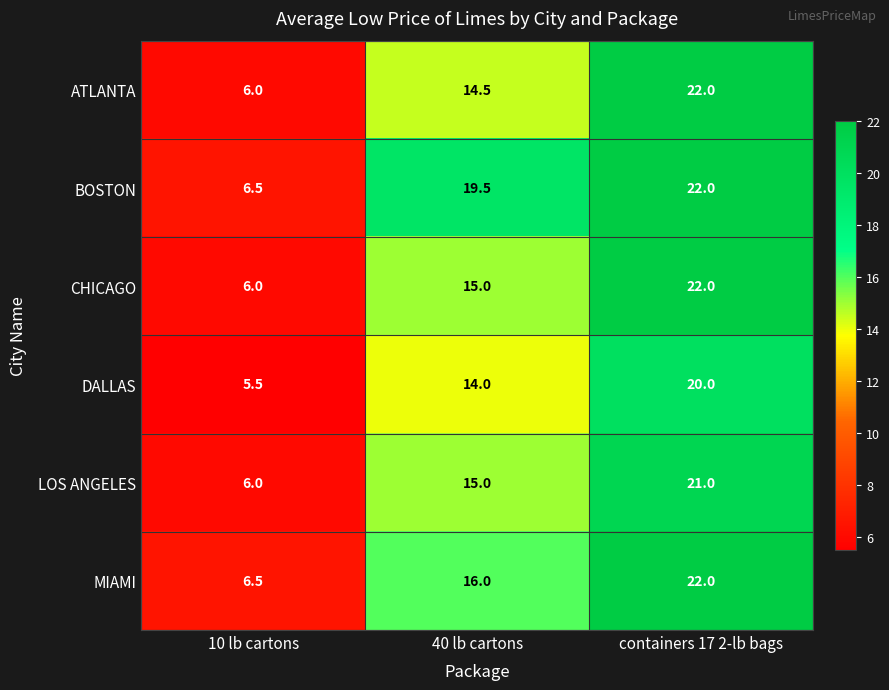

Which series has the largest total across all categories?

BOSTON